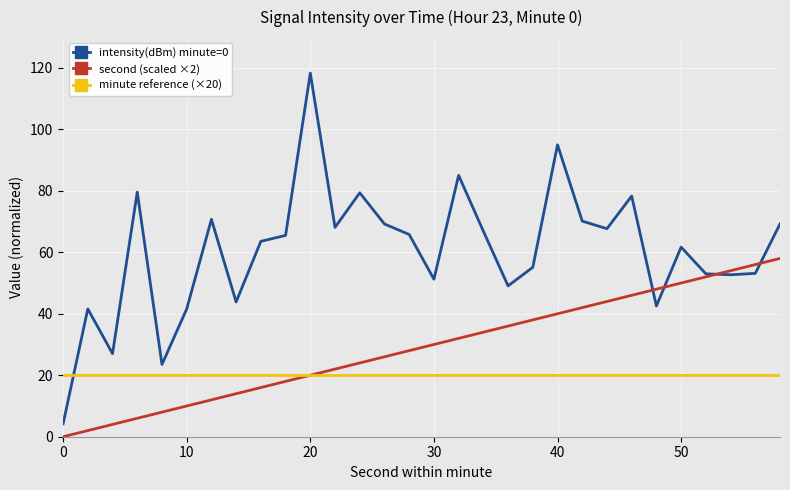

Is this an area chart (filled region under the line)?

No